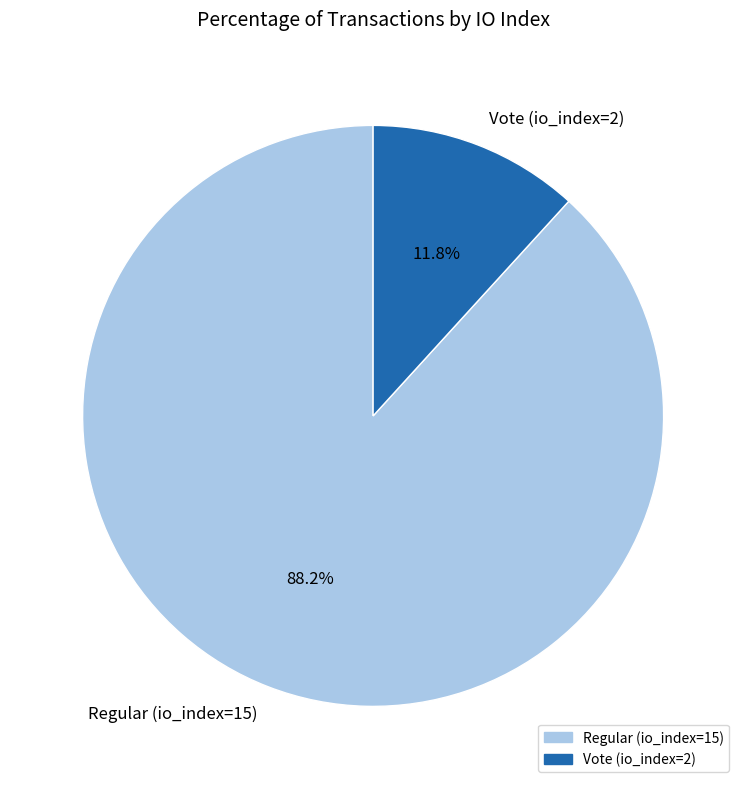

To the nearest percent, what portion does Vote (io_index=2) represent?

12%